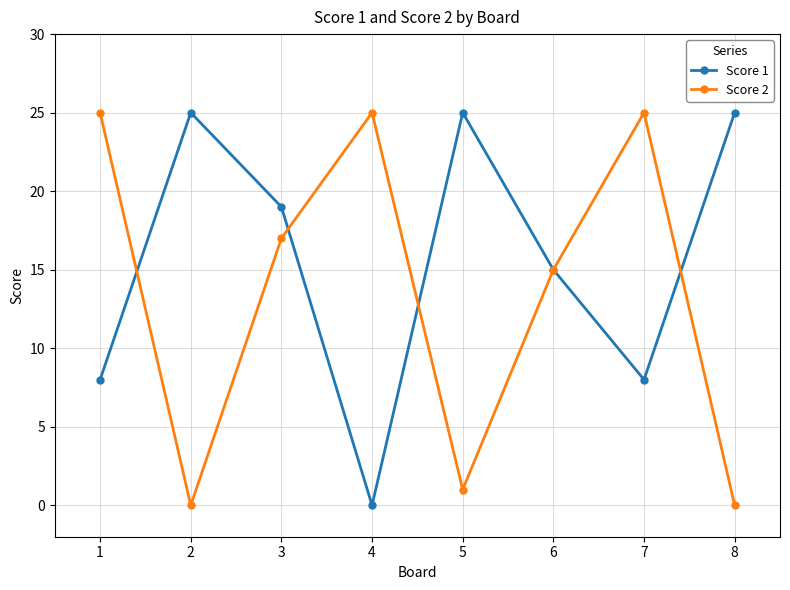

Between which two adjacent categories do Score 2 and Score 1 first intersect?

1 and 2